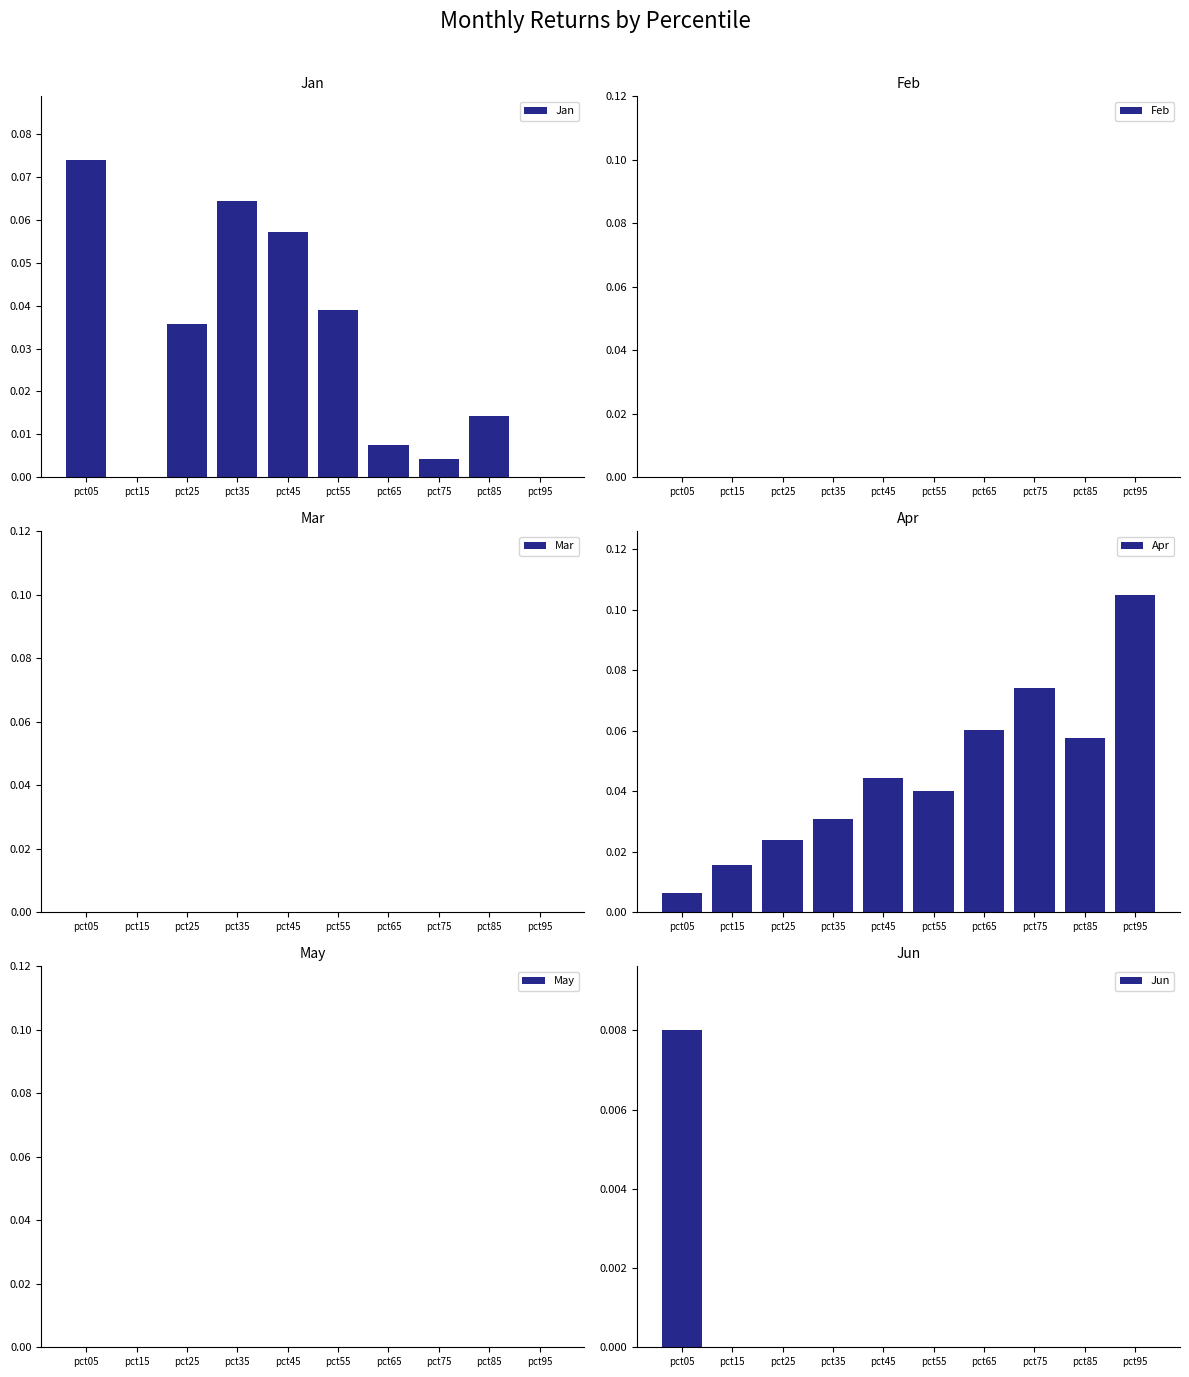

Are the bars horizontal?

No